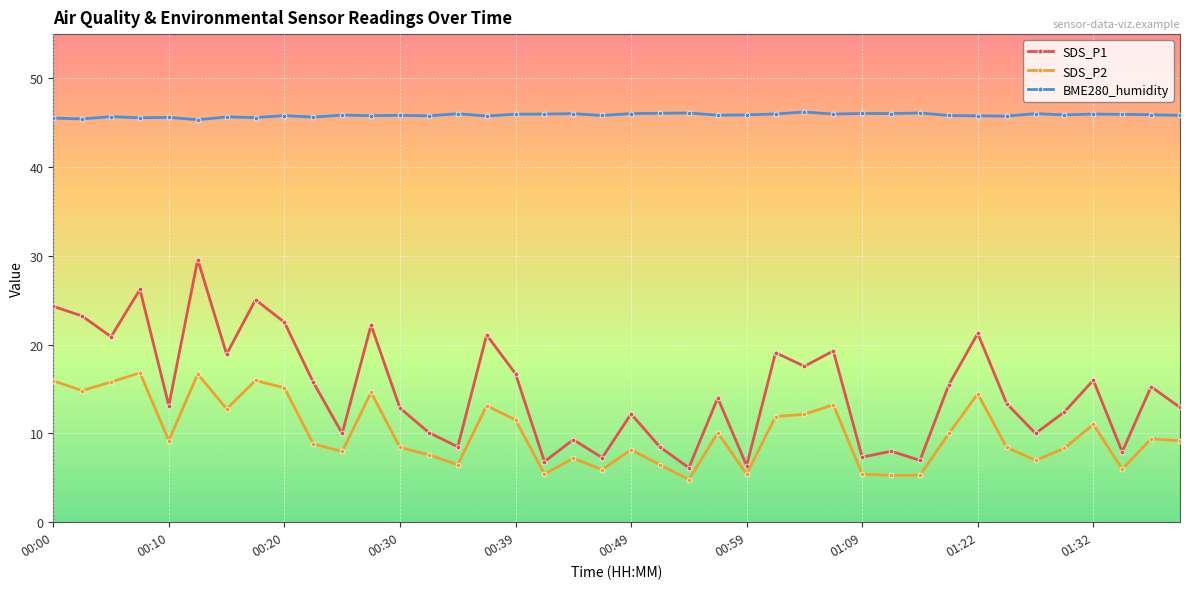

True or false: BME280_humidity has more than 1 points higher than both neighbors.

True